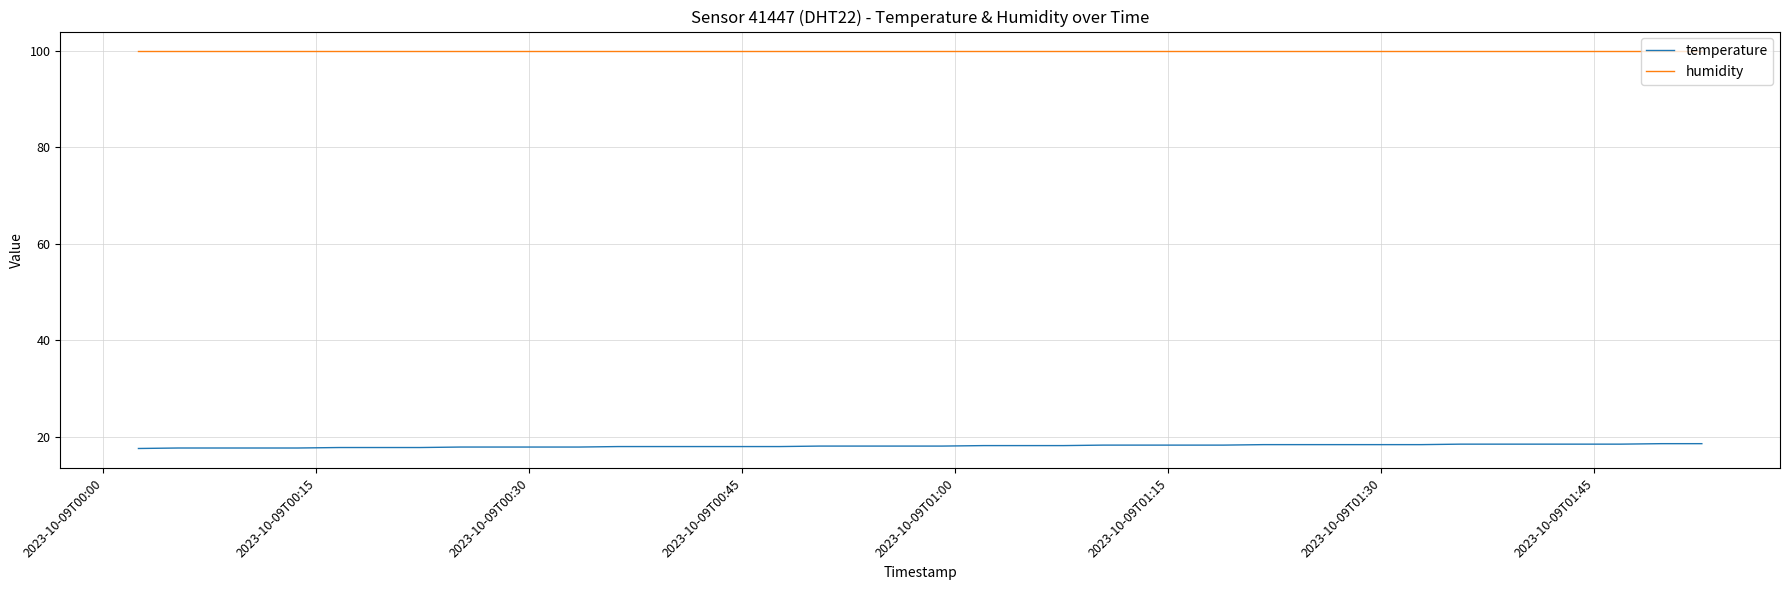

What is the highest value of the humidity series?

99.9